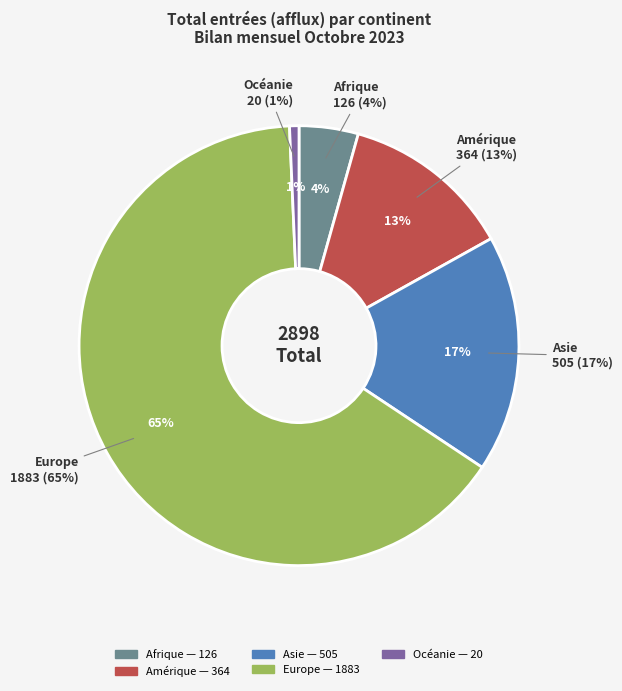

Combined, do Océanie and Amérique account for over 50%?

No